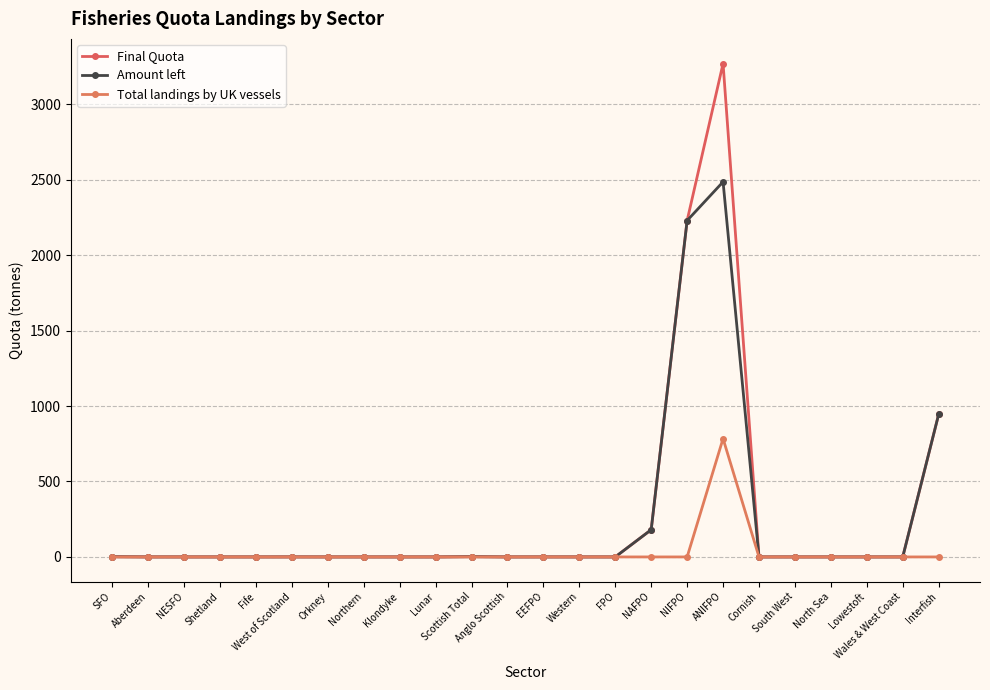

How many data points in Final Quota are above 0?

9